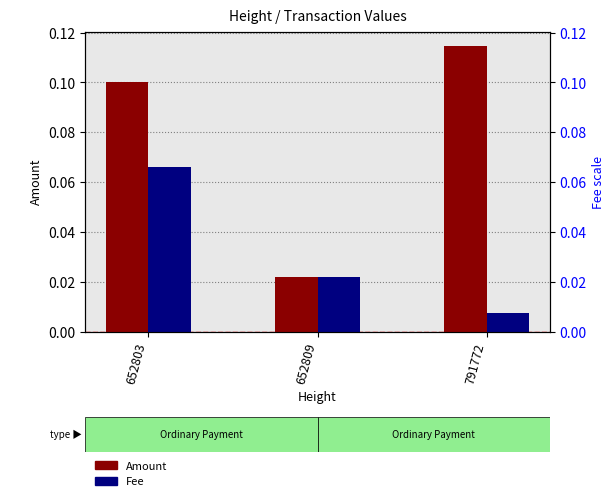

What is the difference between the Amount values at 652809 and 652803?

0.1